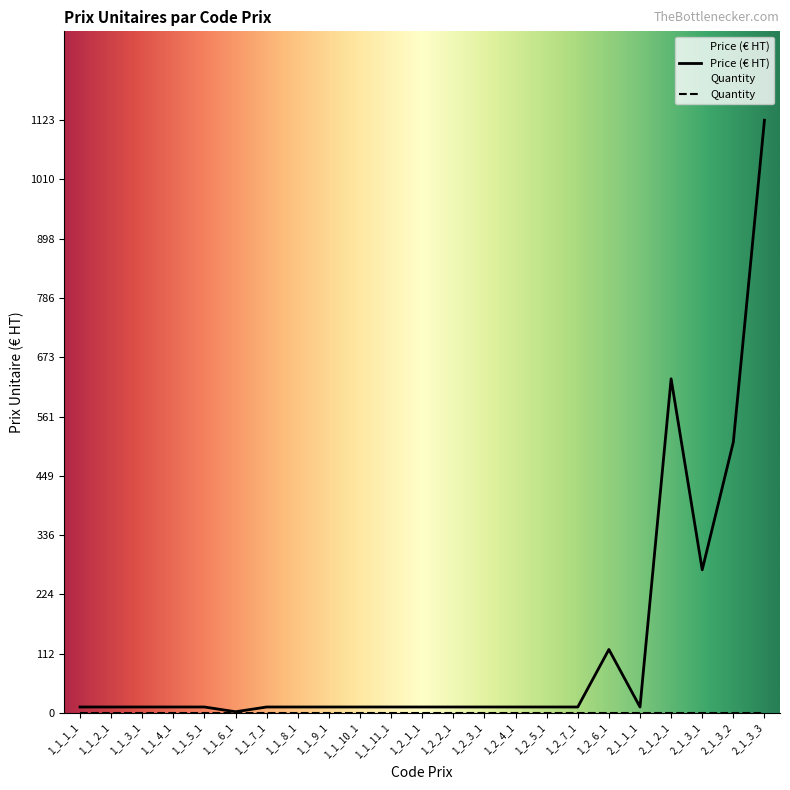

At which category does the data reach its first local valley?

1_1_6_1